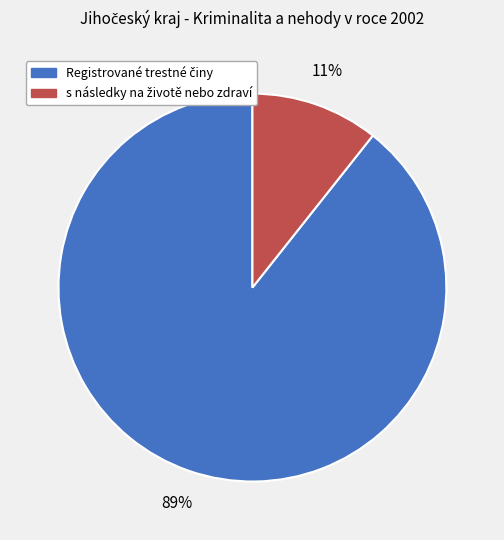

Is there any slice that represents more than half of the pie?

Yes